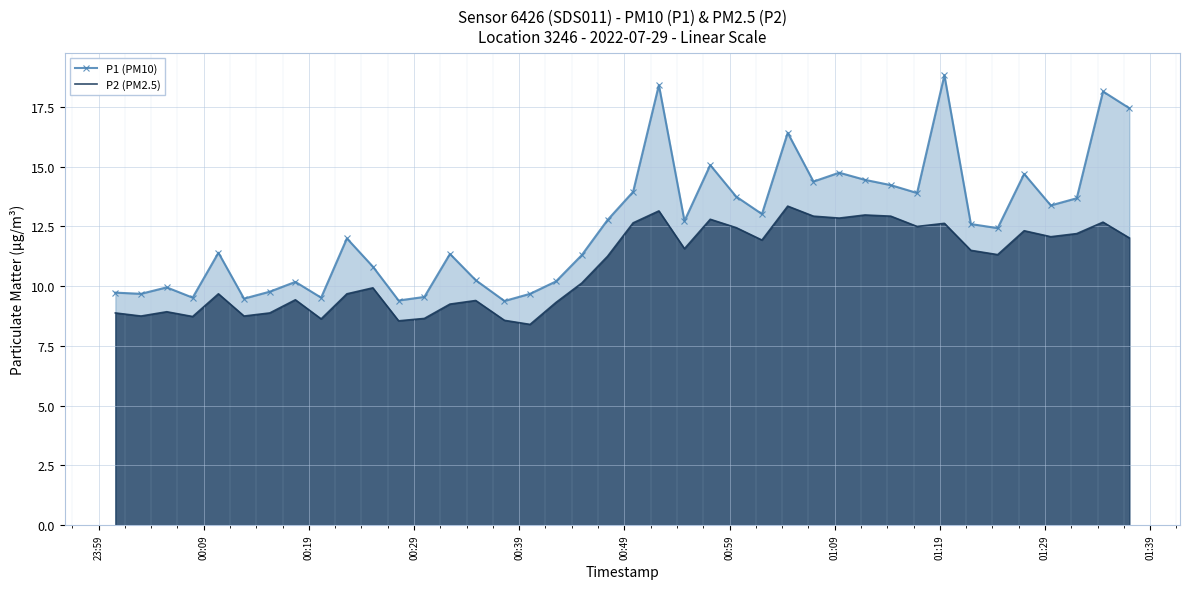

What is the maximum value for P1 (PM10)?

18.8